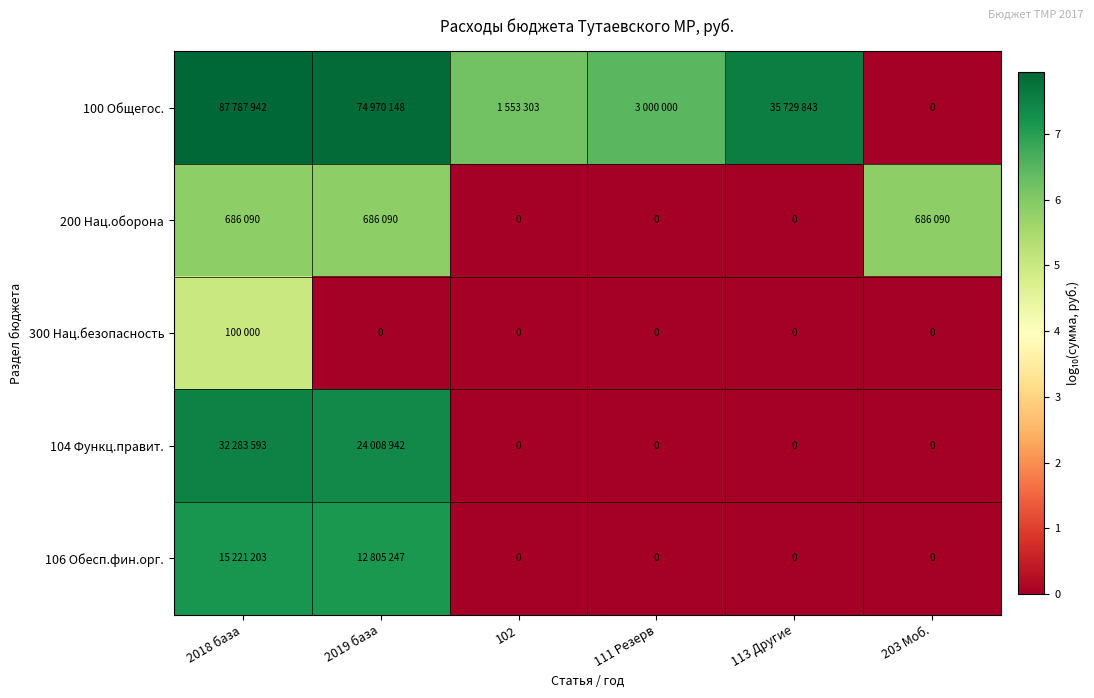

Rank the categories by 300 Нац.безопасность value from highest to lowest.

2018 база, 2019 база, 102, 111 Резерв, 113 Другие, 203 Моб.